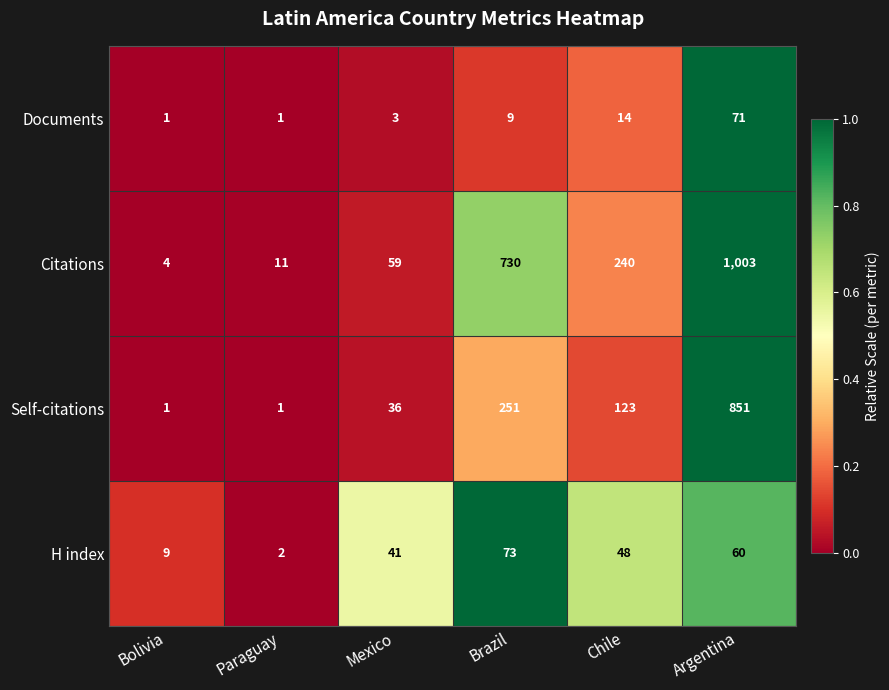

Is the value of Self-citations at Argentina greater than the value of H index at Brazil?

Yes